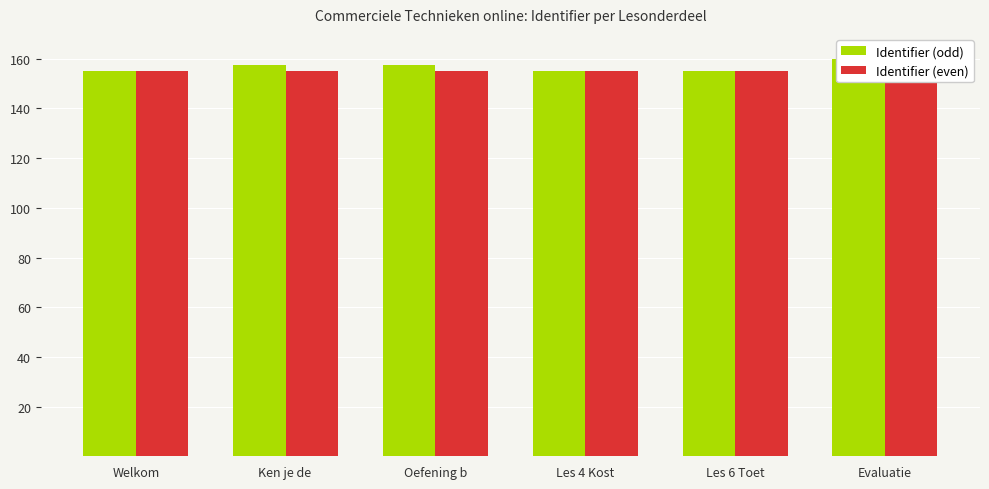

What are all the series names shown in the legend?

Identifier (odd), Identifier (even)